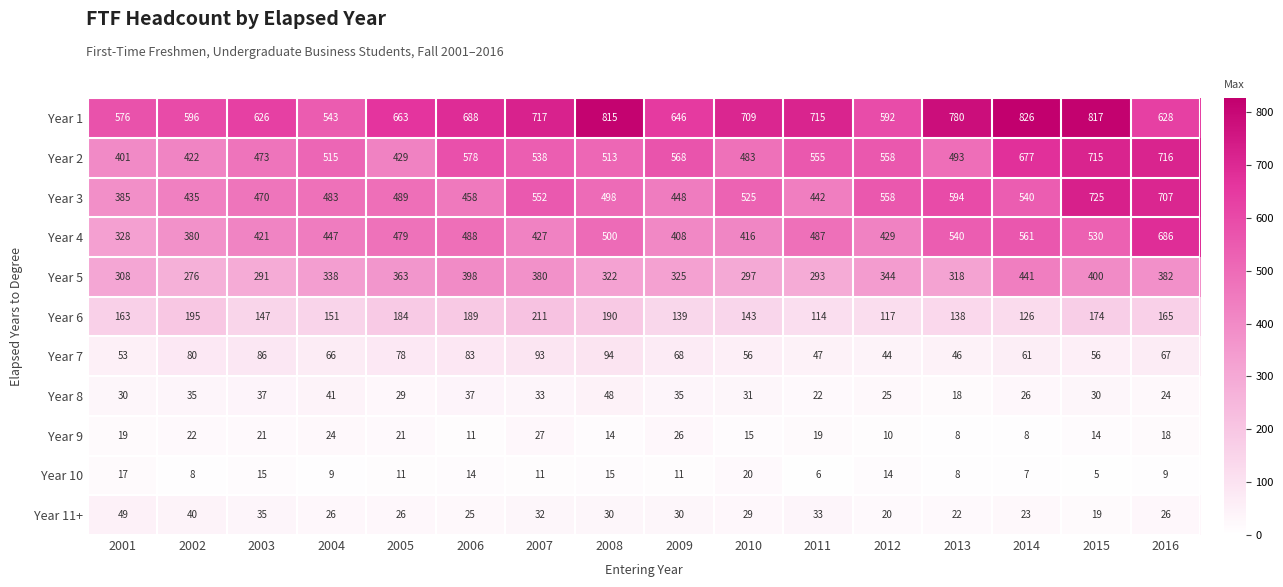

Is it true that Year 4 equals 776 at 2005?

False